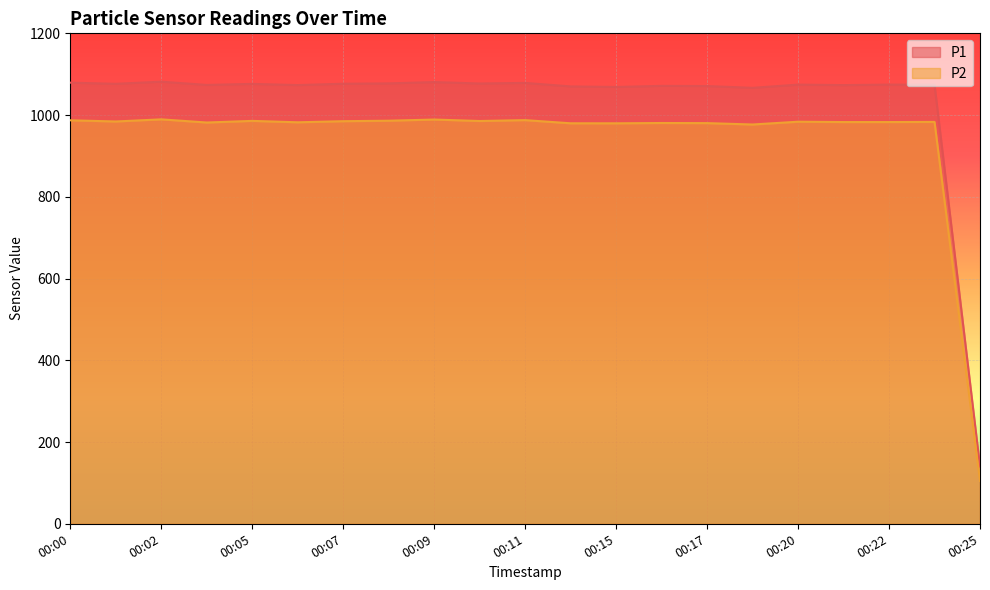

Reading left to right, what are all the values shown in this chart?

P1: 1079.3	1076.5	1081.7	1073.8	1076.3	1073.4	1076.7	1077.5	1080.7	1077.2	1078.7	1070.1	1068.8	1071.5	1071.0	1066.6	1074.5	1073.3	1074.6	1074.3	140.2
P2: 987.2	984.3	989.5	981.8	985.8	982.3	985.0	986.2	989.1	985.5	987.6	979.9	979.8	980.6	980.3	976.9	983.8	982.9	982.9	983.3	104.8